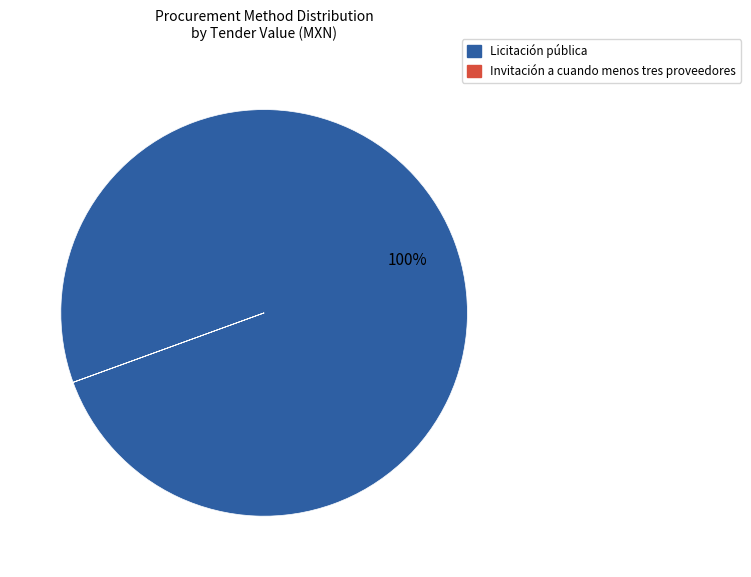

To the nearest percent, what percentage of the pie is Licitación pública?

100%